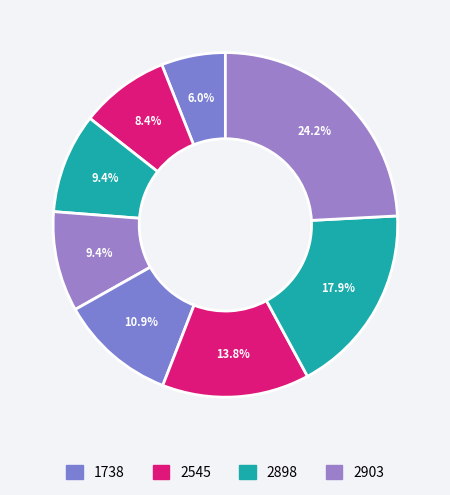

How many segments does this pie chart have?

8